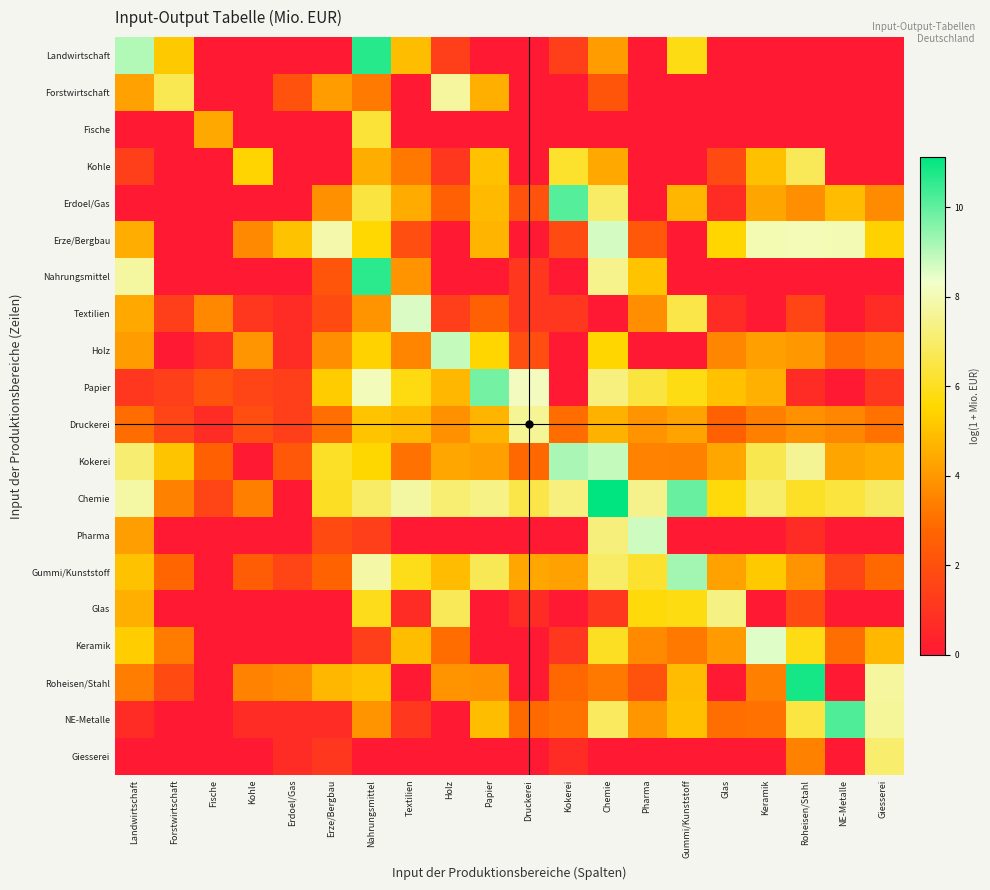

At which category does the chart reach its minimum across all series?

Fische